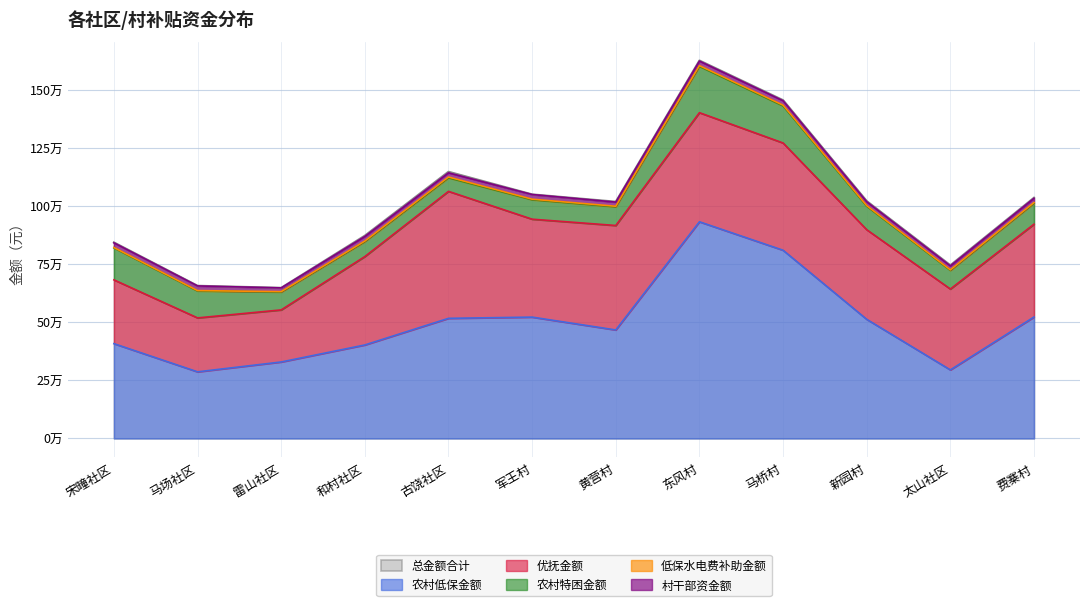

Reading right to left, extract all data points from this chart.

总金额合计: 1037792.0	746626.3	1023190.2	1458329.2	1629322.3	1020604.2	1052121.9	1149766.5	874214.1	649346.0	658104.0	845018.1
农村低保金额: 523362.0	295309.9	513331.2	811220.5	933879.8	467553.5	522881.7	517623.1	402850.7	329486.7	286974.3	408463.4
优抚金额: 400148.0	348609.0	386436.0	462379.0	470408.0	450357.0	422210.0	547471.0	381178.0	224505.0	232537.0	275030.0
农村特困金额: 90761.0	80545.0	101318.0	159907.0	199703.0	80603.0	83791.0	58423.0	64540.0	77015.0	116155.0	137933.0
低保水电费补助金额: 2440.8	2000.1	2440.8	3118.8	3186.6	2406.9	2440.8	3390.0	2305.2	1728.9	1559.4	1593.3
村干部资金额: 18440.2	17122.4	16784.2	19063.9	19504.9	17763.9	20078.4	18019.4	19740.2	16130.4	20078.4	20078.4